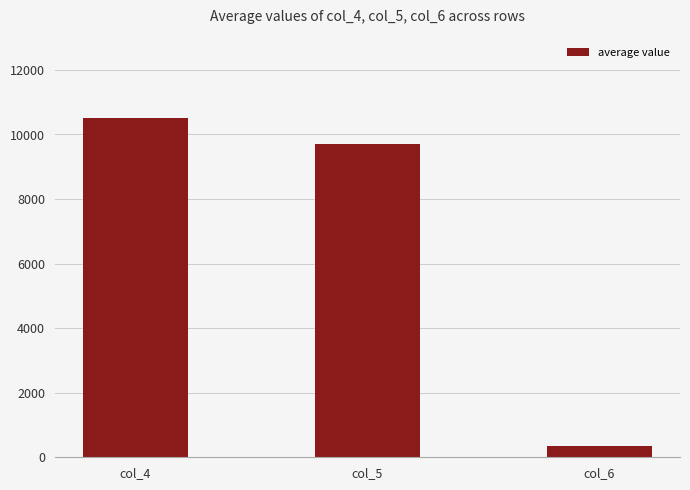

At which category does the chart reach its minimum across all series?

col_6